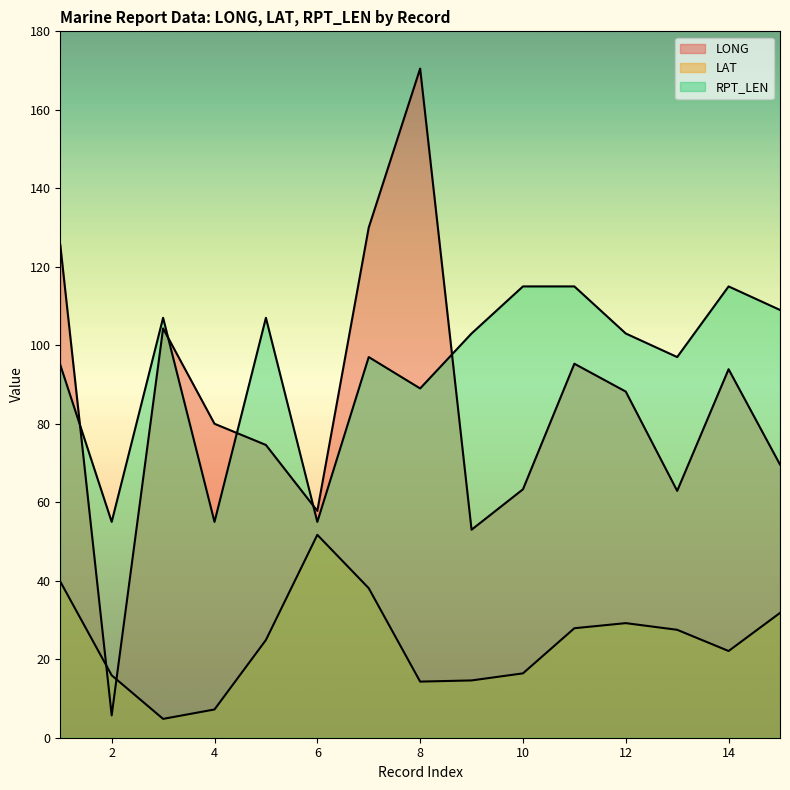

At how many categories does at least one series exceed 152?

1